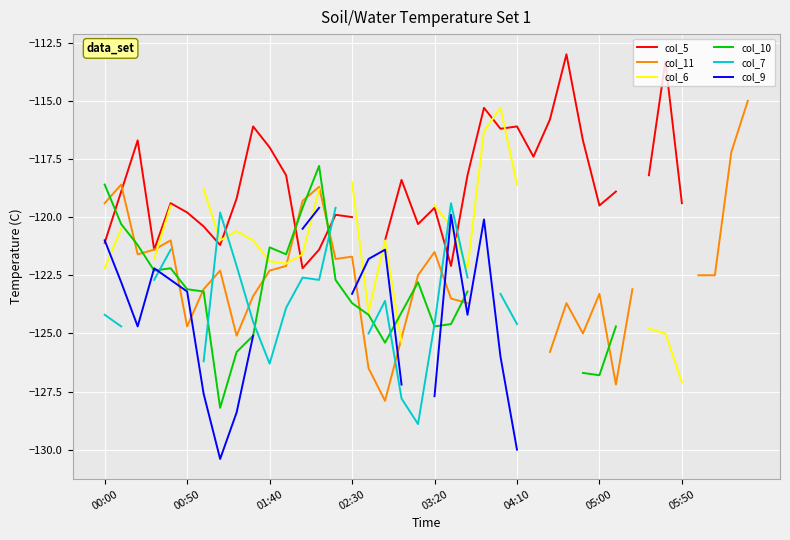

Rank the series by their average value, from highest to lowest.

col_5, col_11, col_6, col_10, col_7, col_9